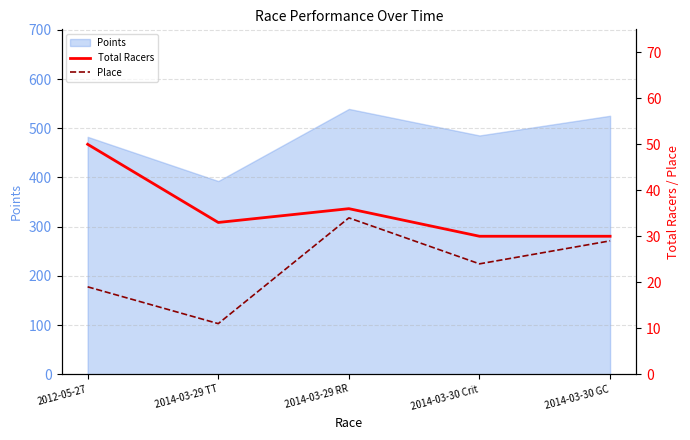

What is the minimum value for Place?

11